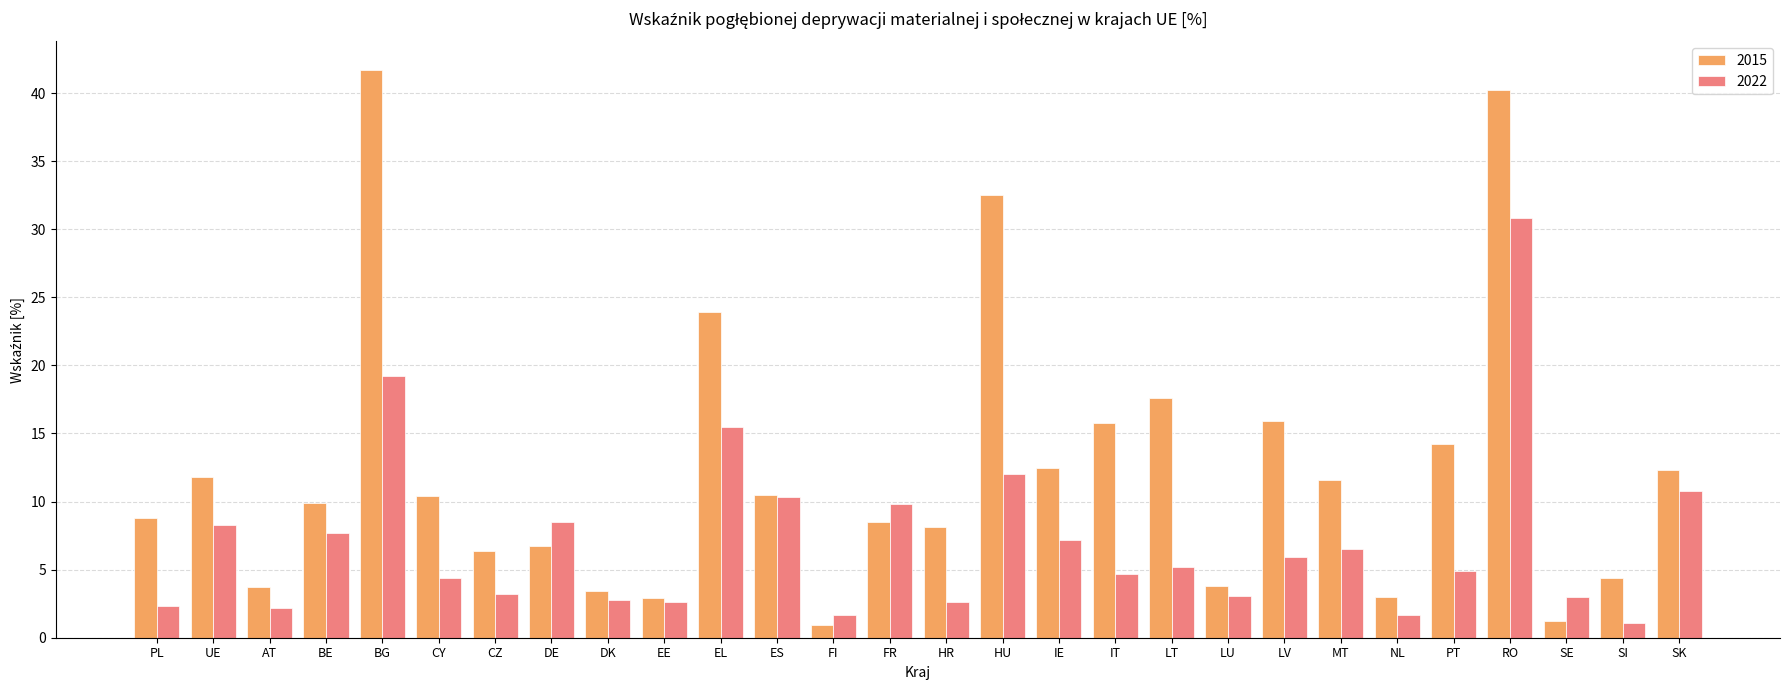

What is the average value of the 2022 series?

7.1